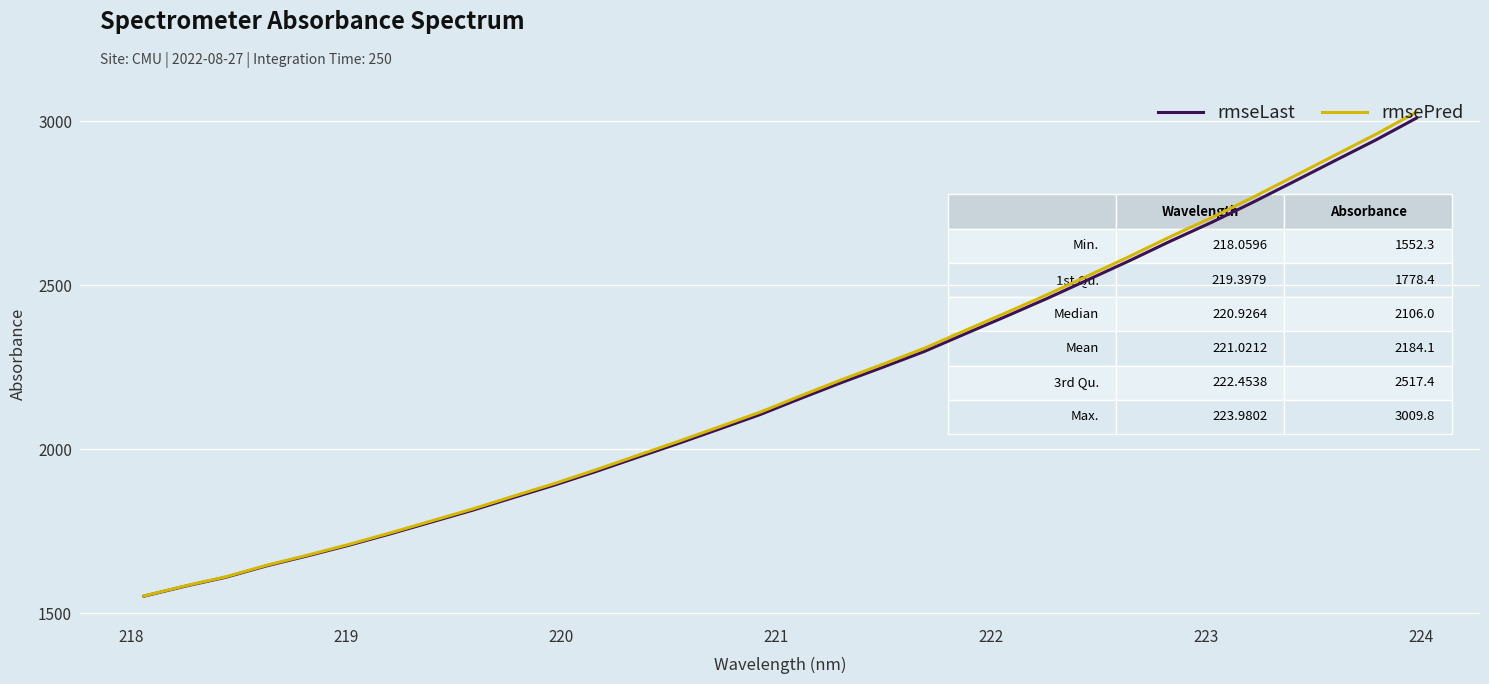

What is the lowest value of the rmsePred series?

1553.0